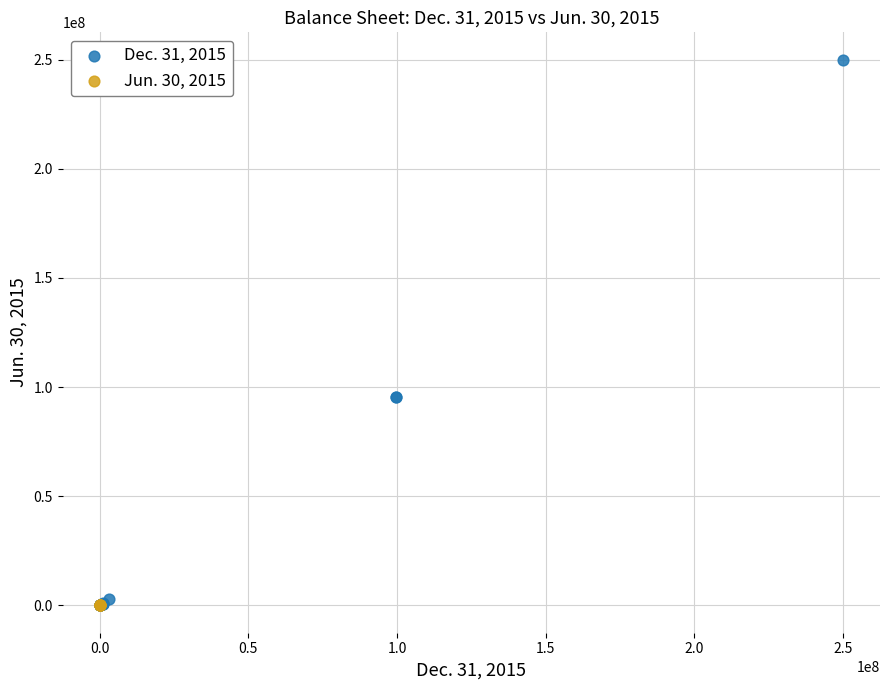

Which series contains the highest Y value?

Dec. 31, 2015